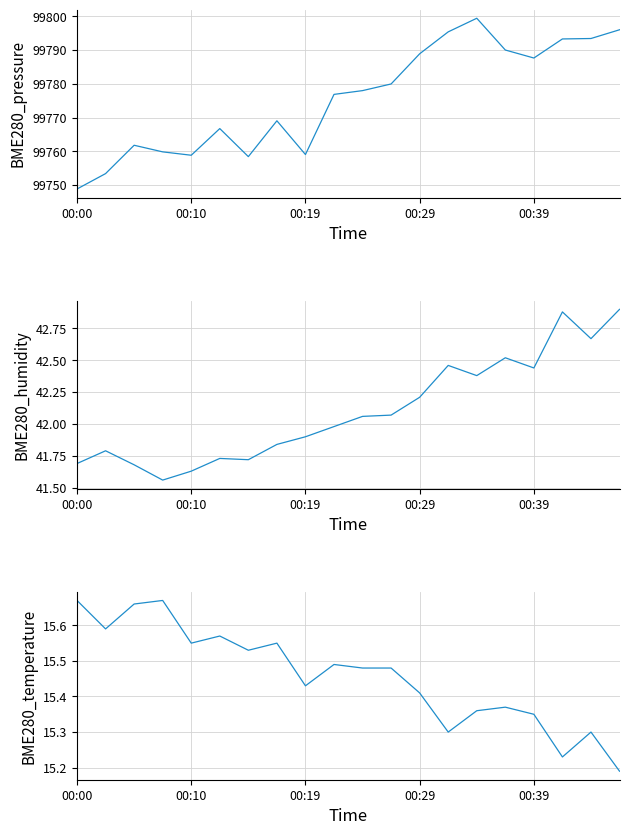

What is the difference between the BME280_temperature values at 18 and 5?

0.3